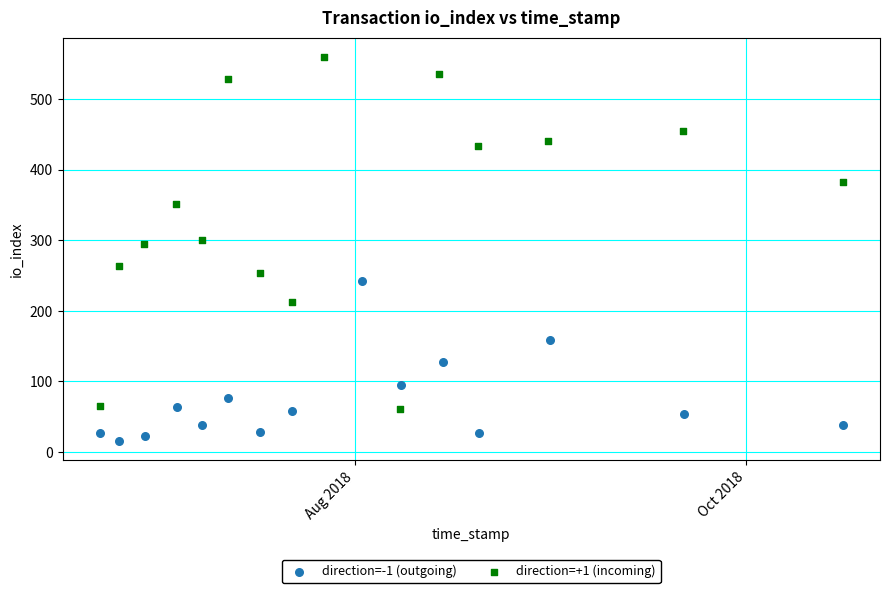

Which series has the widest spread of Y values?

direction=+1 (incoming)